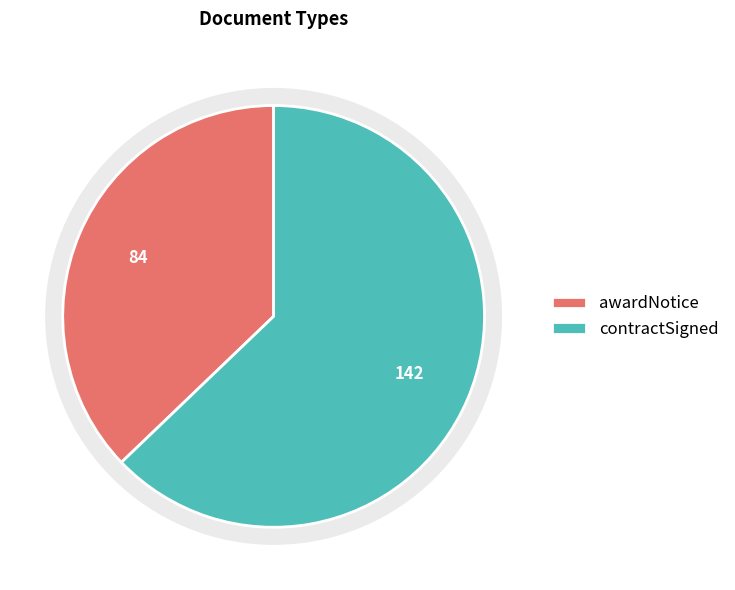

What percentage is the contractSigned slice, to the nearest percent?

63%